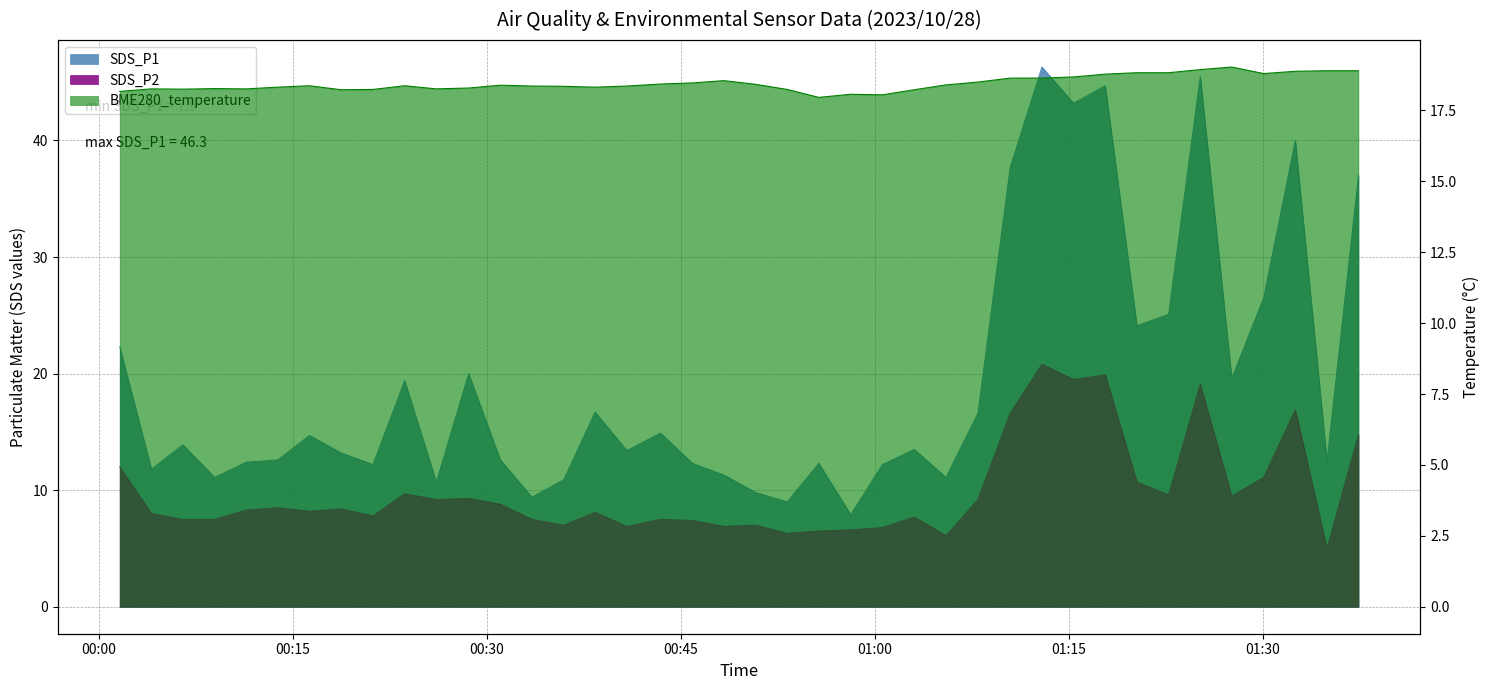

Reading left to right, extract all data points from this chart.

SDS_P1: 22.3	11.8	13.9	11.1	12.4	12.6	14.7	13.2	12.2	19.4	10.7	20.0	12.6	9.4	10.9	16.7	13.4	14.9	12.3	11.3	9.8	9.0	12.3	7.9	12.2	13.5	11.1	16.6	37.7	46.3	43.2	44.7	24.1	25.1	45.5	19.6	26.5	40.0	12.5	37.0
SDS_P2: 12.0	8.0	7.5	7.5	8.3	8.5	8.2	8.4	7.8	9.7	9.2	9.3	8.8	7.5	7.0	8.1	6.9	7.5	7.4	6.9	7.0	6.3	6.5	6.6	6.8	7.7	6.1	9.2	16.6	20.8	19.5	19.9	10.7	9.6	19.1	9.5	11.1	16.9	5.0	14.8
BME280_temperature: 18.2	18.3	18.2	18.3	18.3	18.3	18.4	18.2	18.2	18.4	18.3	18.3	18.4	18.4	18.4	18.3	18.4	18.4	18.5	18.6	18.4	18.2	18.0	18.1	18.1	18.2	18.4	18.5	18.6	18.6	18.7	18.8	18.8	18.8	18.9	19.0	18.8	18.9	18.9	18.9